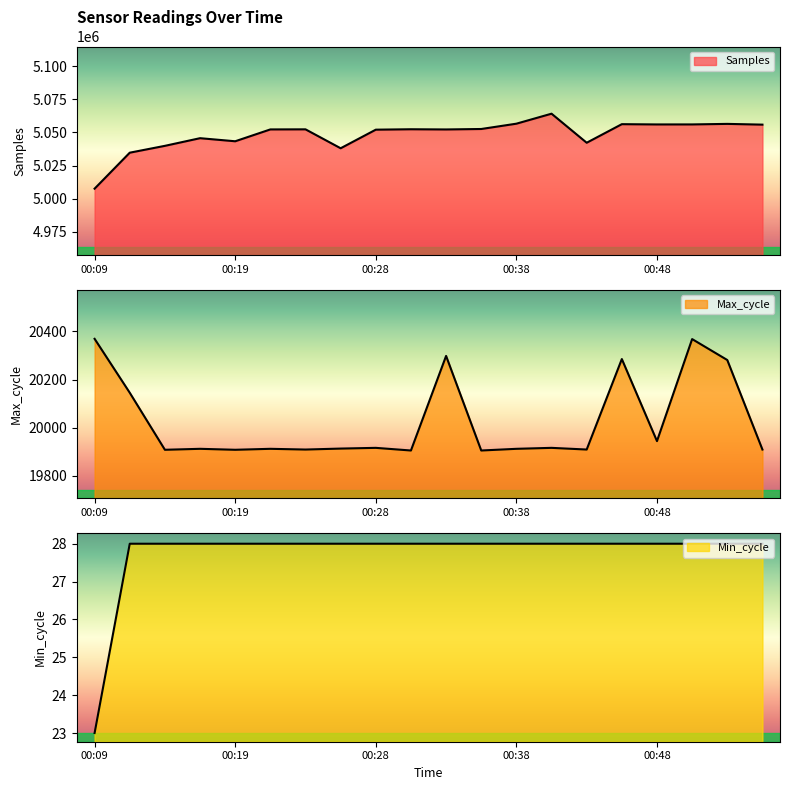

True or false: Min_cycle has more than 0 points higher than both neighbors.

False